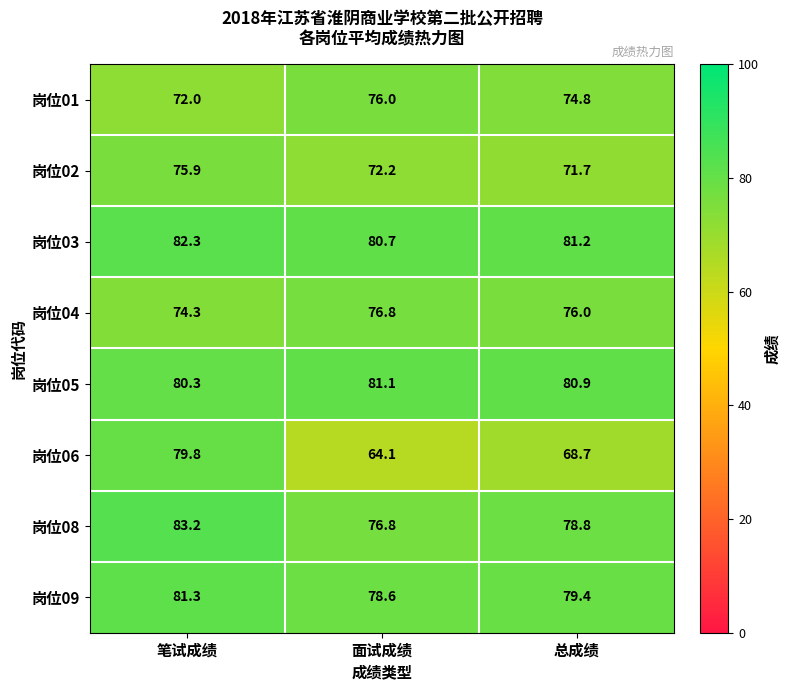

At which label does 岗位01 first exceed 74?

面试成绩